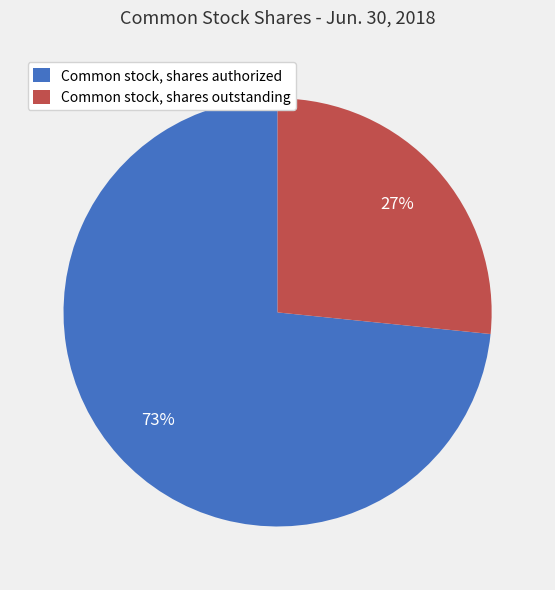

What is the ratio of the value at Common stock, shares outstanding to the value at Common stock, shares authorized?

0.4